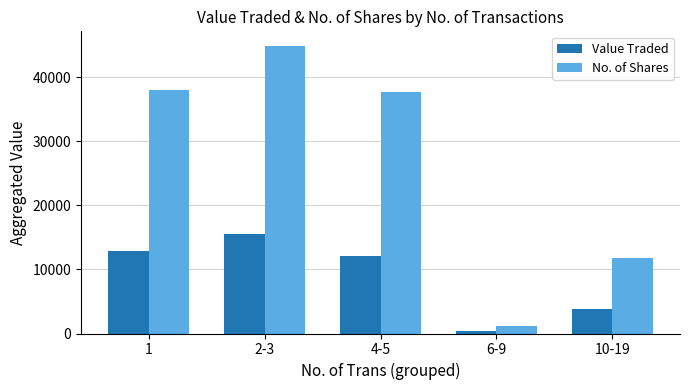

How many series are shown in this chart?

2